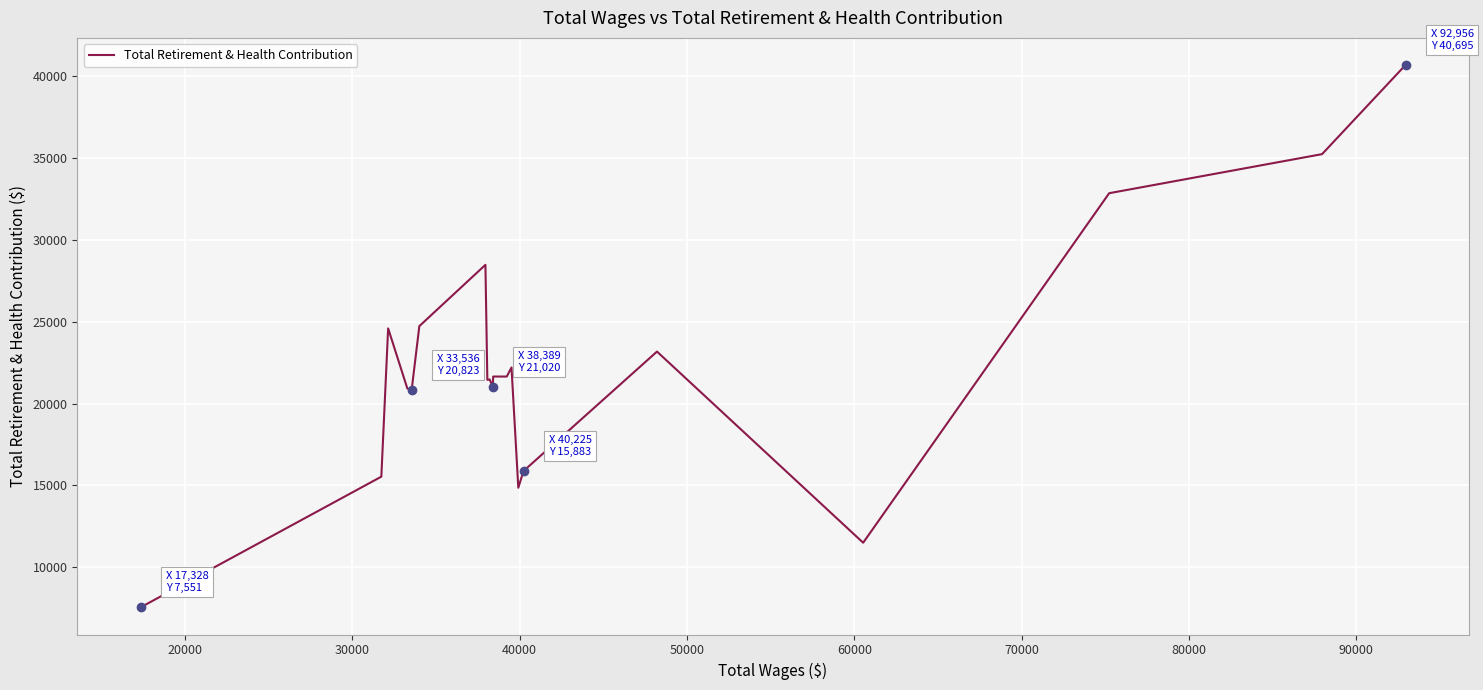

Does the chart display data point markers on the line(s)?

No